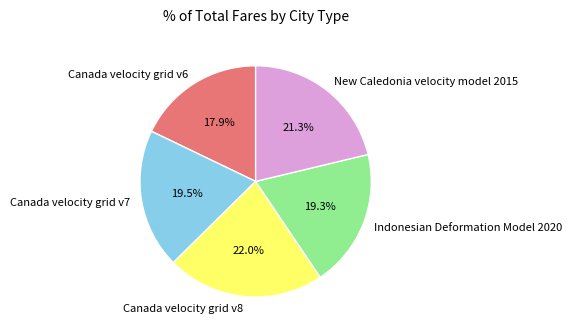

Is it true that New Caledonia velocity model 2015 is 21% of the pie?

True